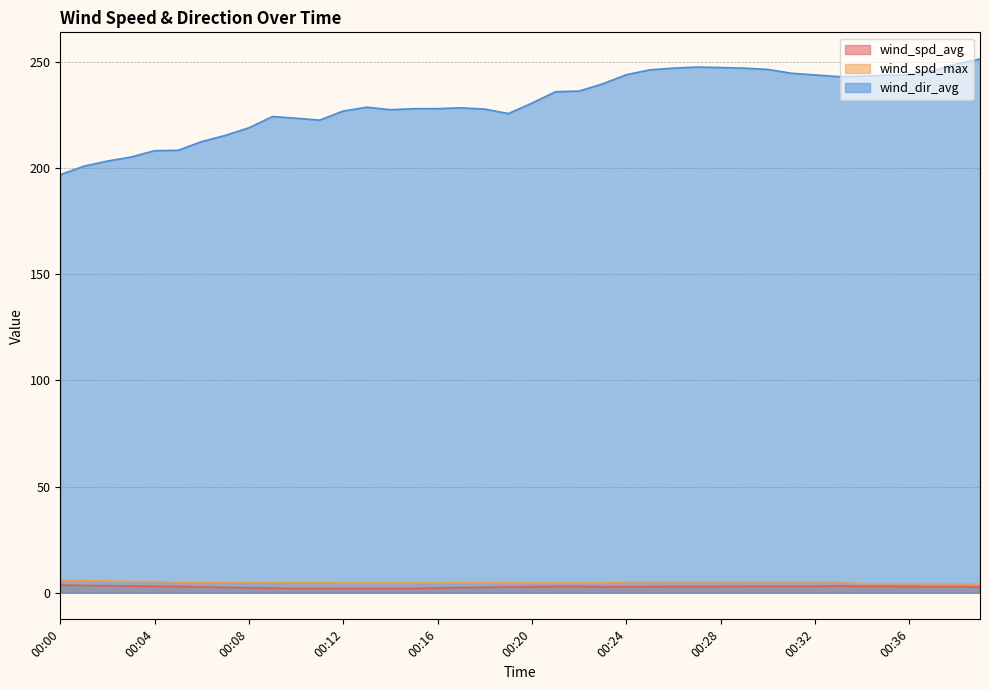

Reading left to right, what are all the values shown in this chart?

wind_spd_avg: 3.6	3.4	3.3	3.1	3.0	2.9	2.7	2.5	2.3	2.1	2.0	2.0	2.0	2.0	2.0	2.0	2.2	2.4	2.5	2.7	2.8	2.9	2.9	2.8	2.8	2.8	2.9	2.9	2.9	3.0	3.0	3.0	3.0	3.1	3.0	3.0	2.9	2.8	2.8	2.7
wind_spd_max: 5.8	5.8	5.5	5.3	5.3	4.9	4.9	4.9	4.9	4.9	4.9	4.9	4.6	4.6	4.6	4.6	4.6	4.6	4.6	4.6	4.6	4.6	4.6	4.6	5.1	5.1	5.1	5.1	5.1	5.1	5.1	5.1	5.1	5.1	4.2	4.2	4.2	4.2	4.2	4.1
wind_dir_avg: 197.0	201.0	203.4	205.3	208.3	208.5	212.6	215.5	219.1	224.4	223.6	222.7	227.0	228.8	227.6	228.1	228.1	228.5	227.9	225.8	230.7	236.1	236.4	239.8	244.1	246.4	247.2	247.7	247.5	247.2	246.6	244.8	244.0	243.2	243.4	243.9	244.0	246.0	249.2	251.5